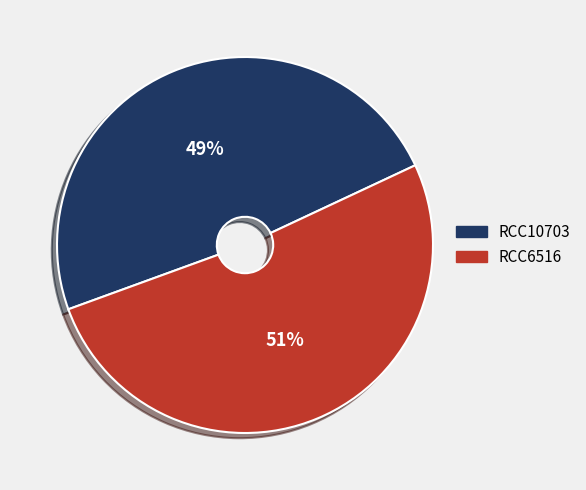

What percentage is the RCC6516 slice, to the nearest percent?

51%